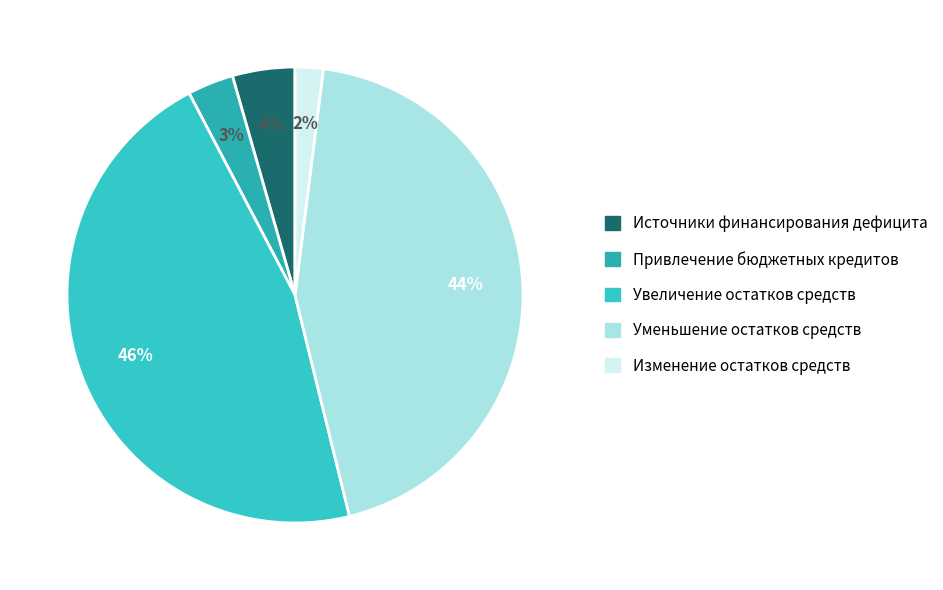

Does Увеличение остатков средств represent more than half of the total?

No